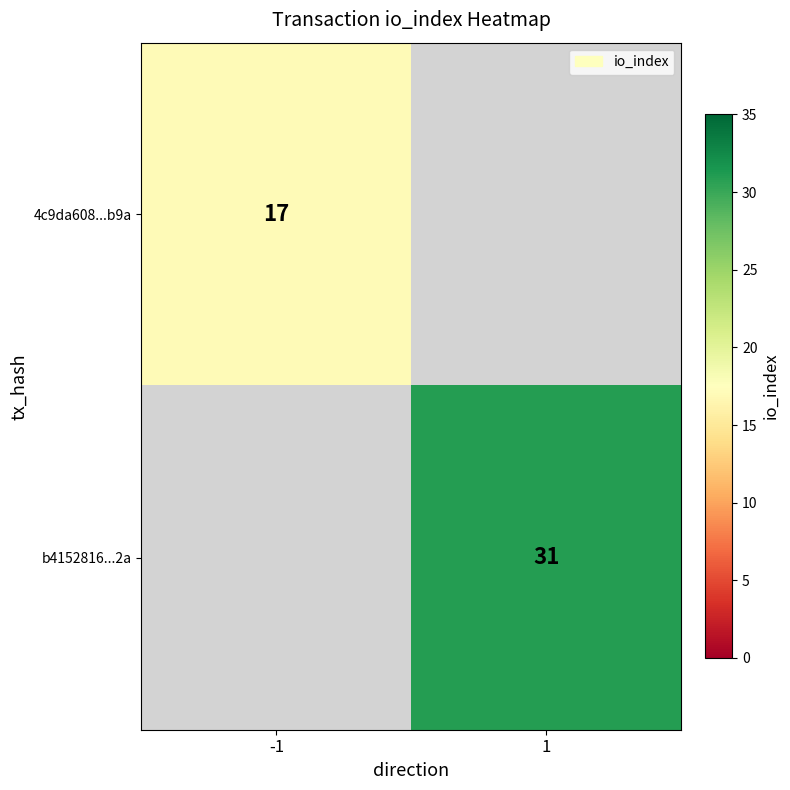

The value of b4152816...2a at 1 is 31. True or false?

True